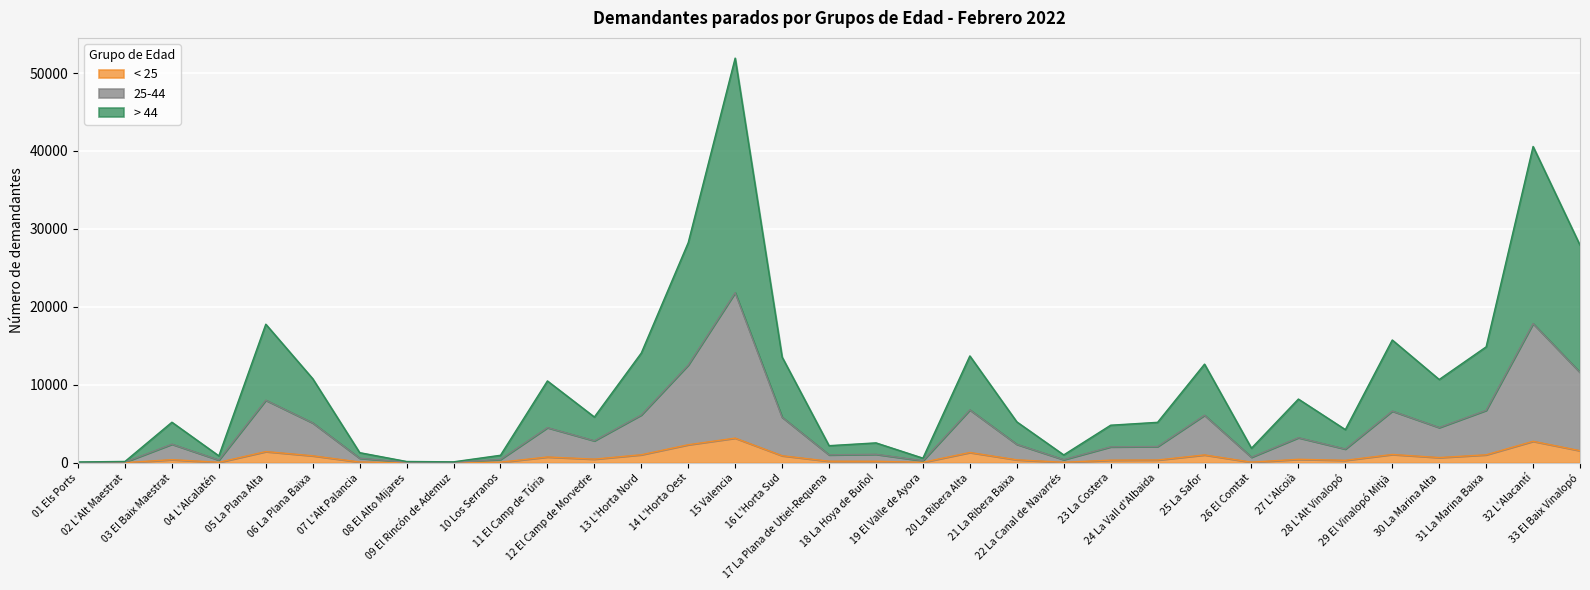

What are all the series names shown in the legend?

< 25, 25-44, > 44